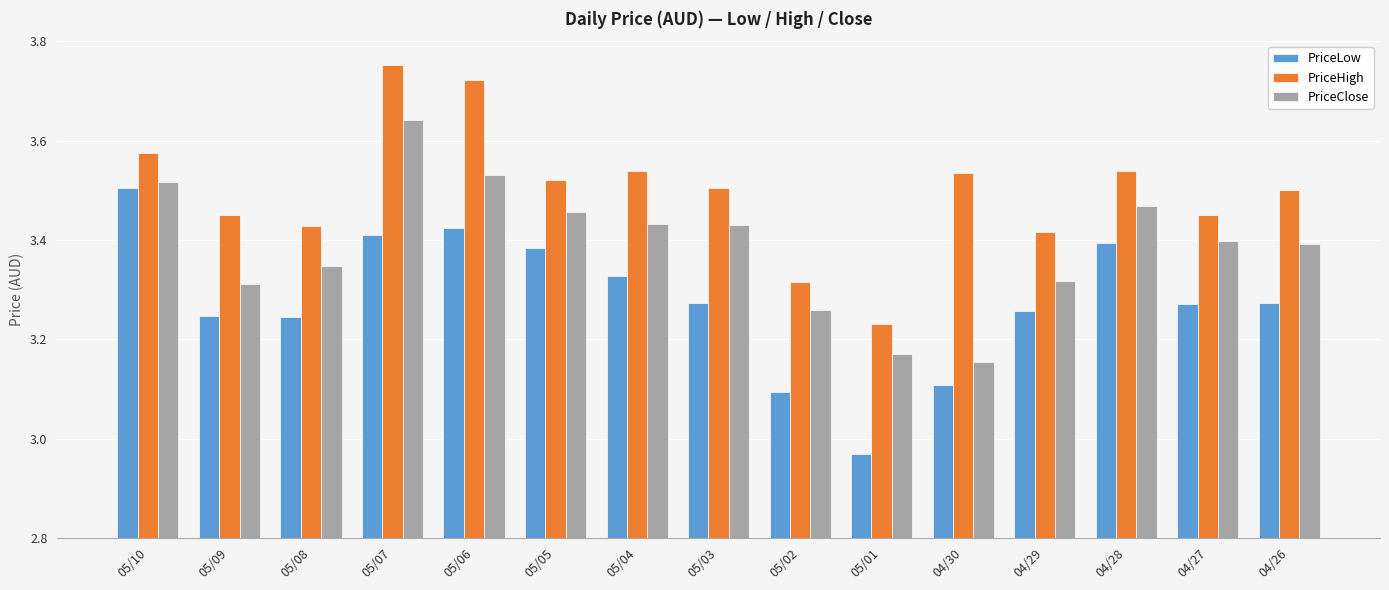

How many groups of bars are there?

15